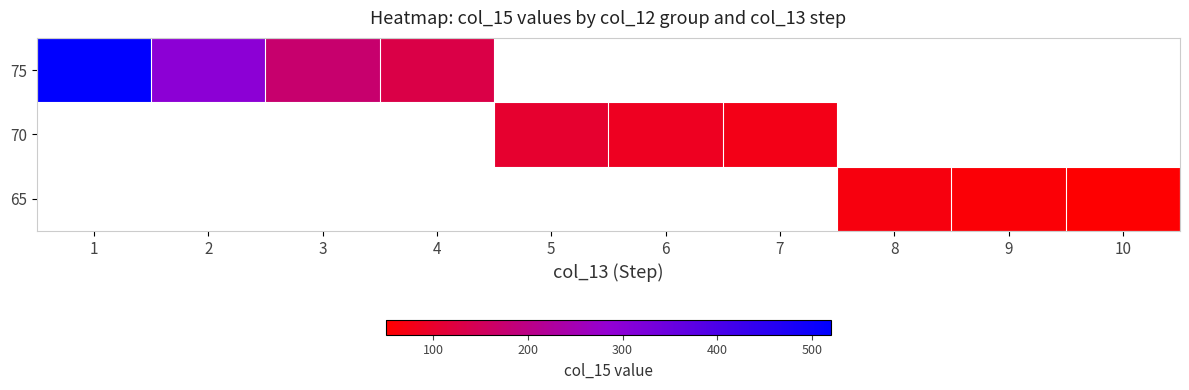

At which label is 75 closest to 324?

2